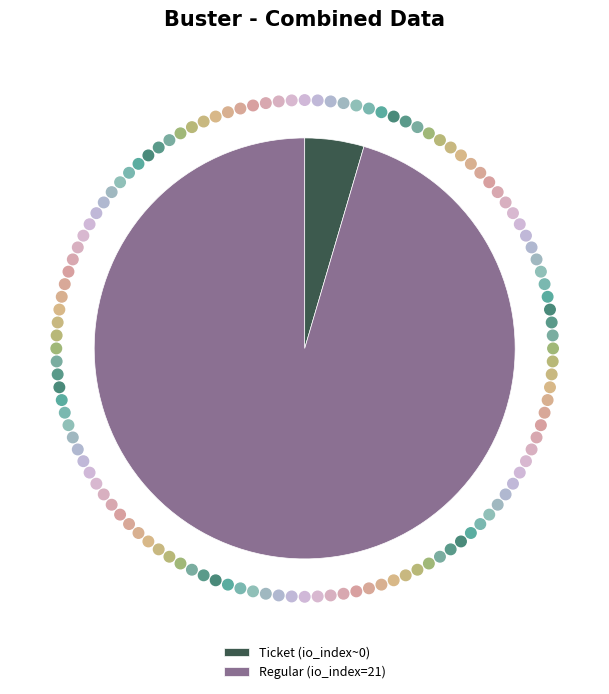

Between Regular (io_index=21) and Ticket (io_index~0), which is larger?

Regular (io_index=21)